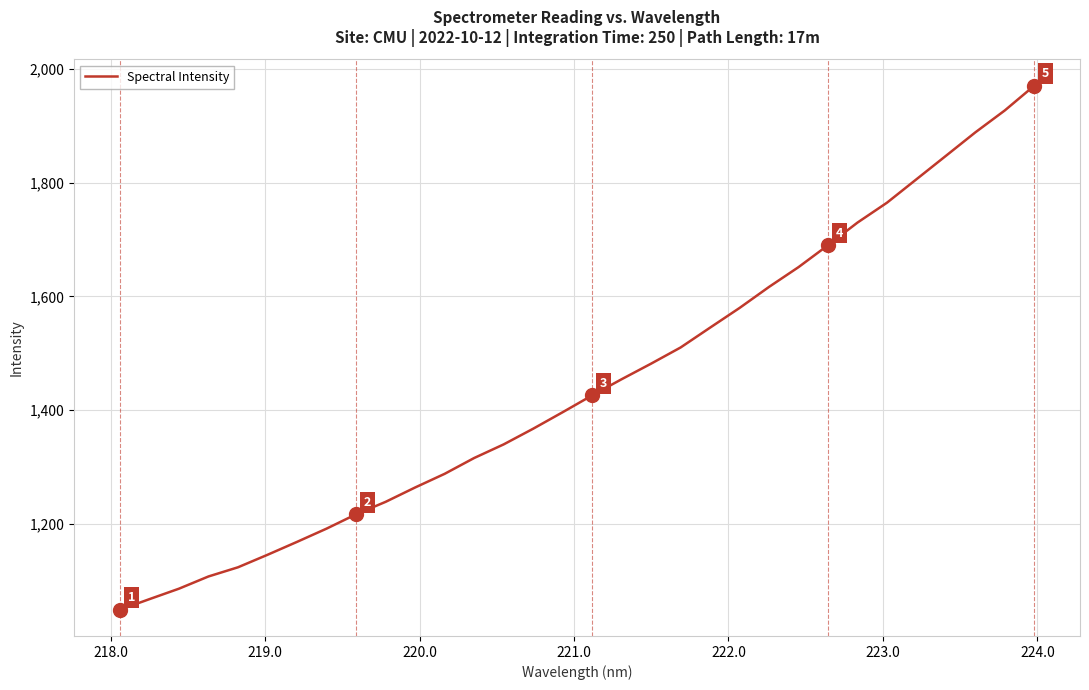

What is the difference between the maximum and minimum values?

921.9